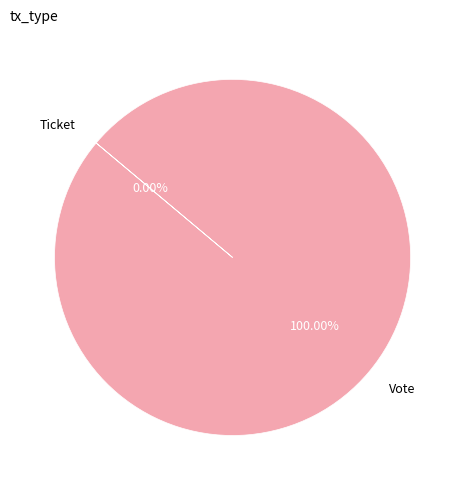

Is there a majority slice in this chart?

Yes